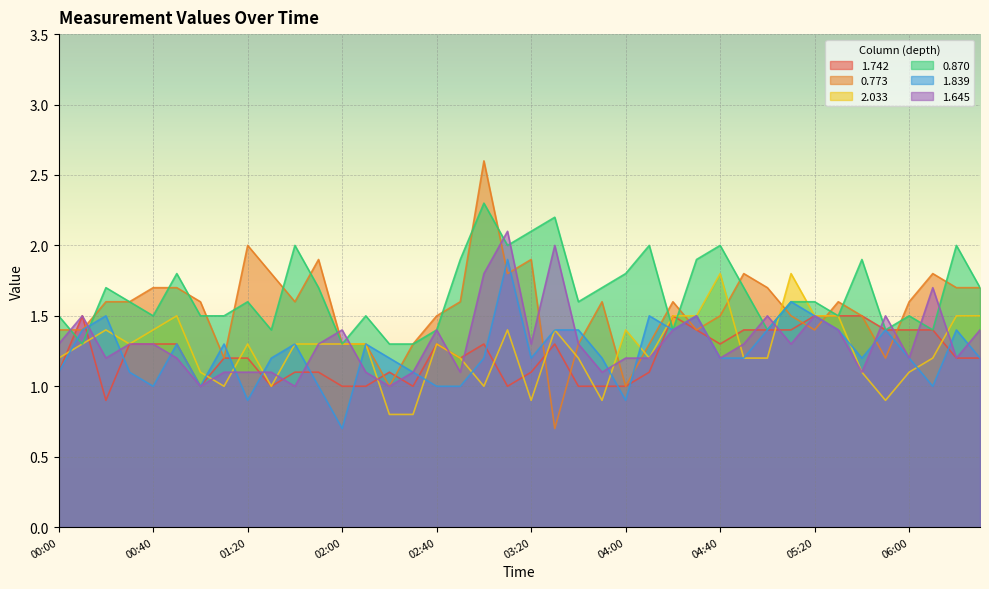

At which category does 0.773 reach its first local valley?

01:10